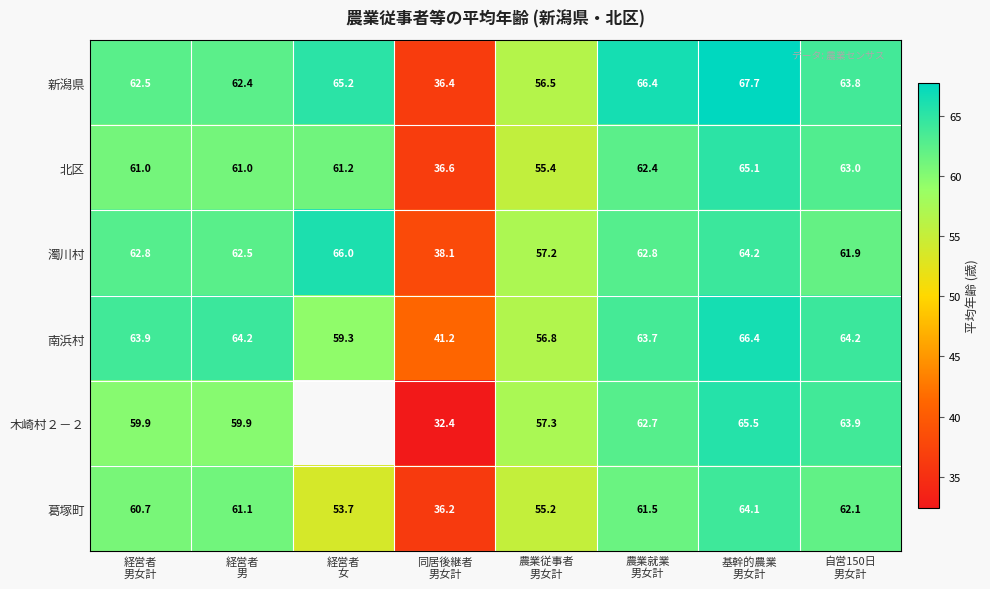

How many series are shown in this chart?

6